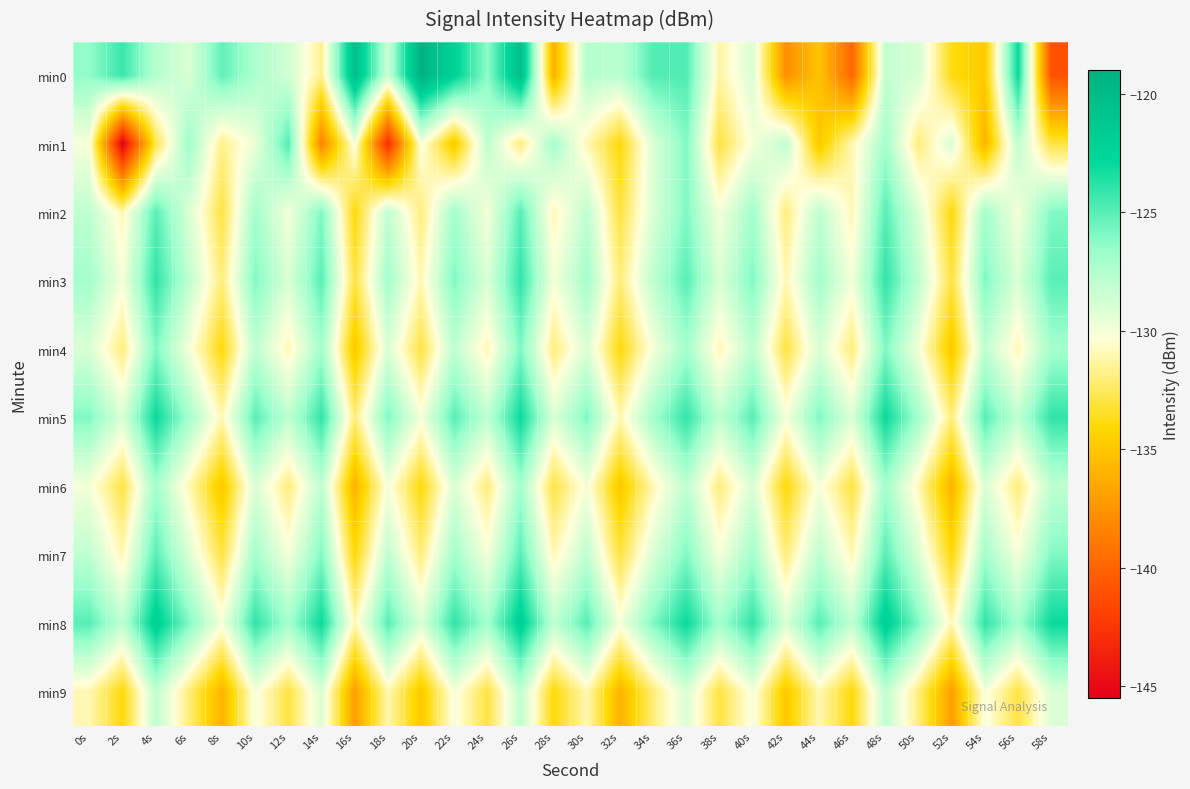

What is the maximum value shown in the chart?

-119.1